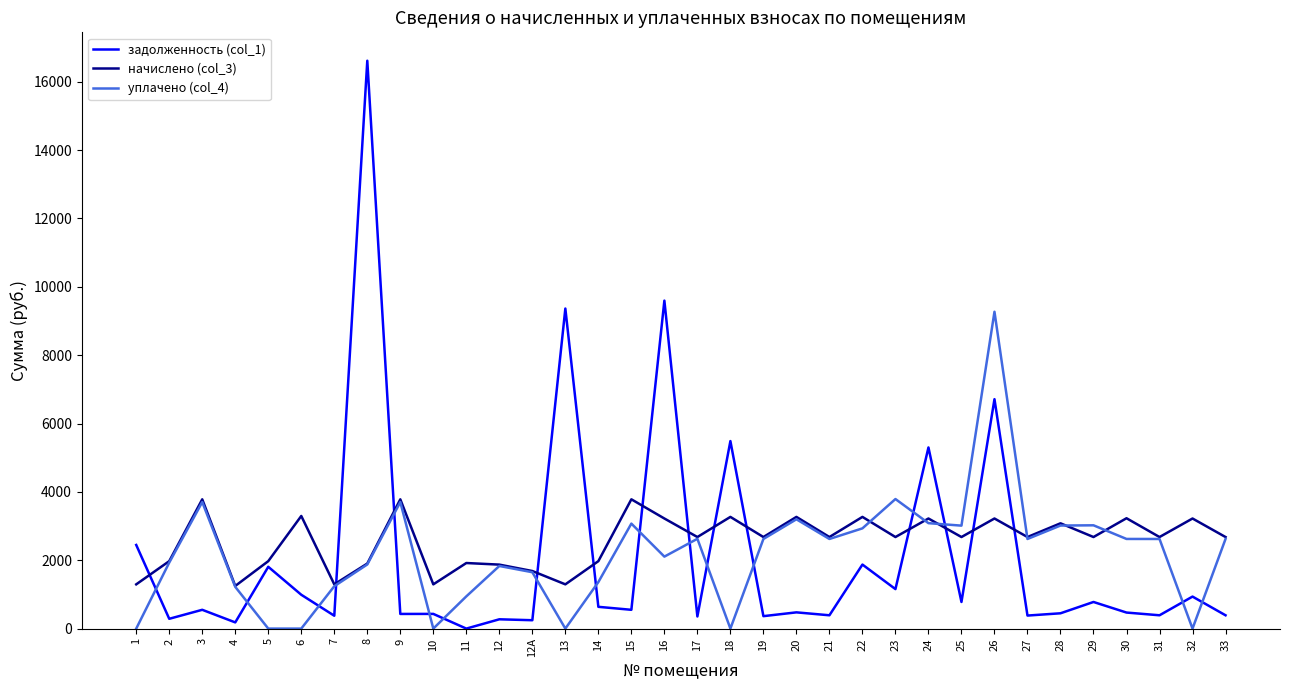

True or false: начислено (col_3) has a value of 3008.9 at 11.

False